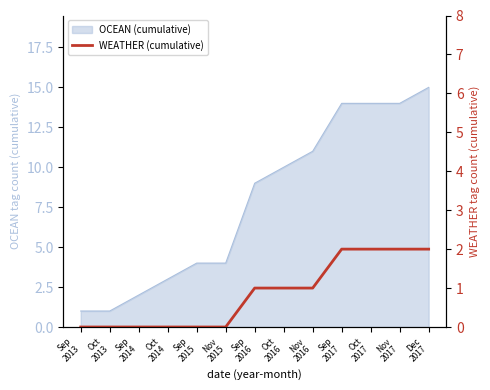

How many data points are less than 1?

6